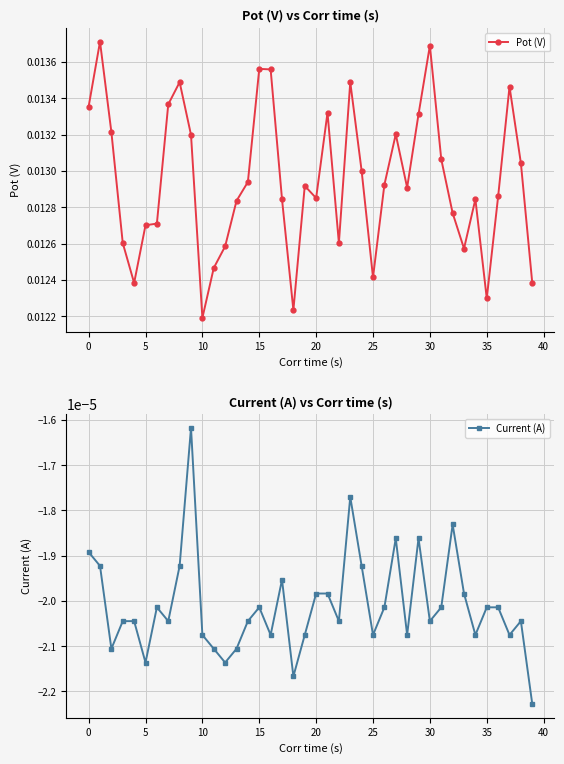

True or false: Pot (V) and Current (A) intersect in this chart.

False